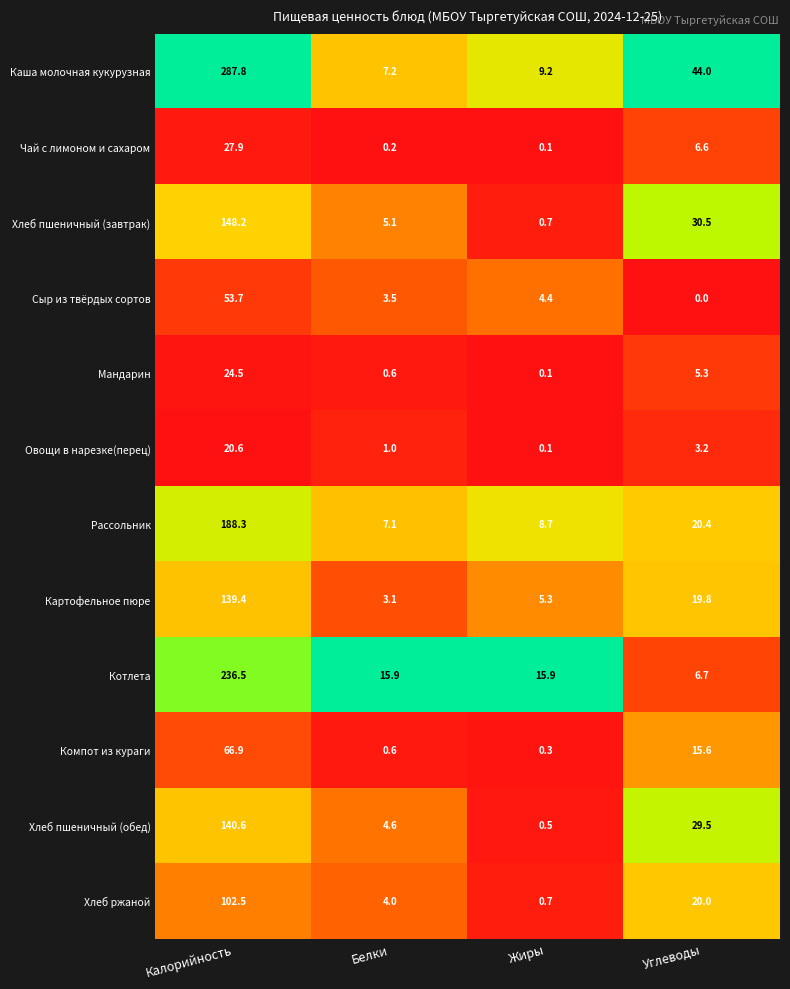

Count the number of categories in the chart.

4